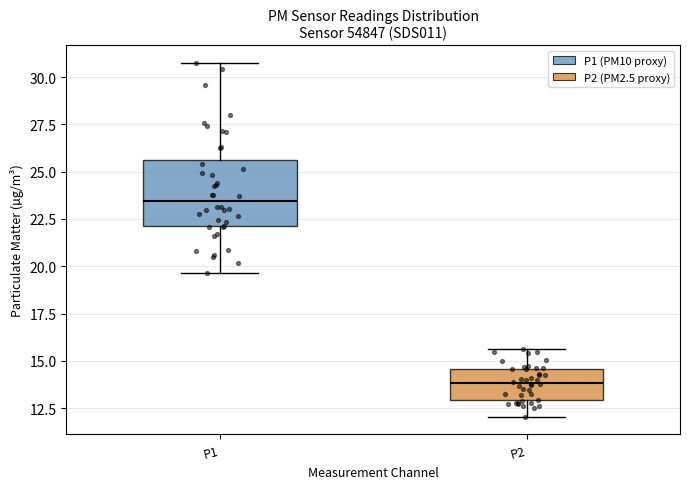

Which box's median line is the lowest?

P2